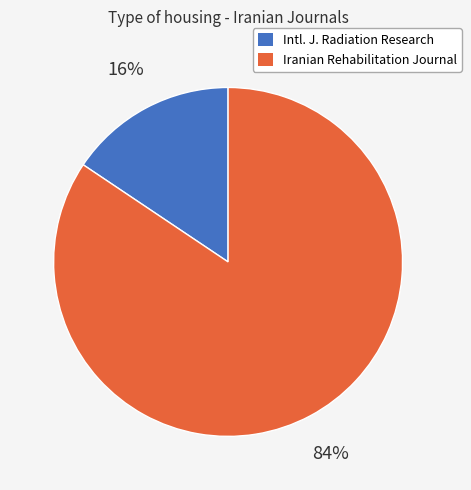

Is there a majority slice in this chart?

Yes